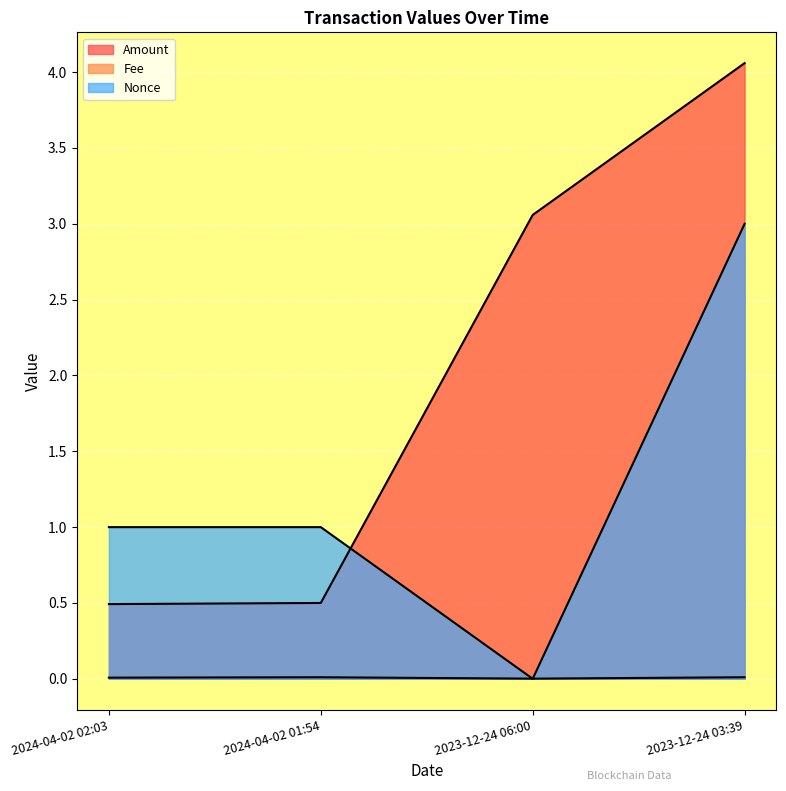

Where does the Amount series first go above 3?

2023-12-24 06:00